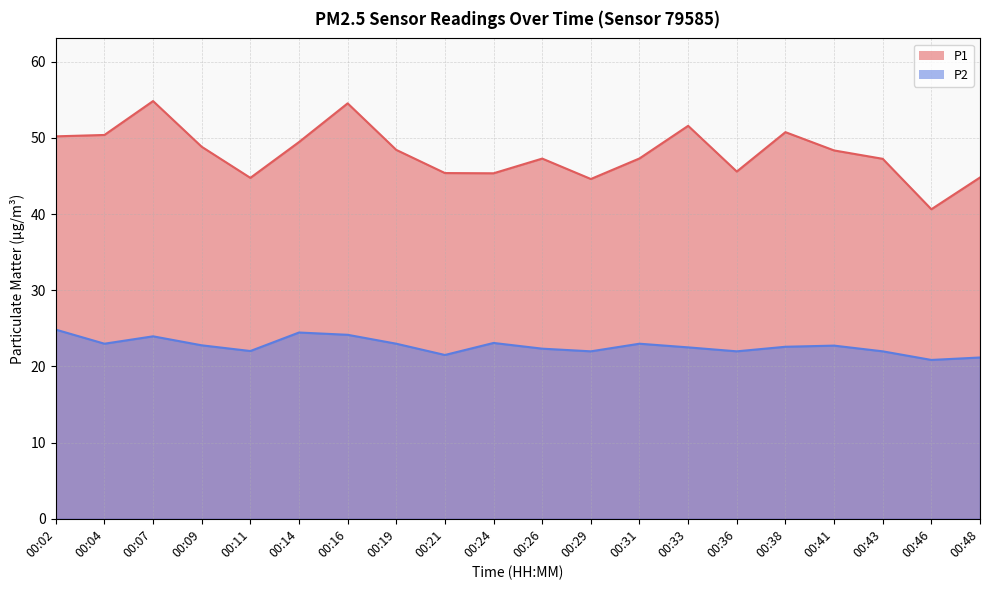

Reading left to right, what are all the values shown in this chart?

P1: 50.2	50.4	54.8	48.8	44.8	49.5	54.5	48.4	45.4	45.4	47.3	44.6	47.3	51.6	45.6	50.8	48.4	47.2	40.6	44.8
P2: 24.8	23.0	23.9	22.8	22.0	24.4	24.1	23.0	21.5	23.1	22.3	22.0	23.0	22.5	22.0	22.6	22.7	22.0	20.9	21.2